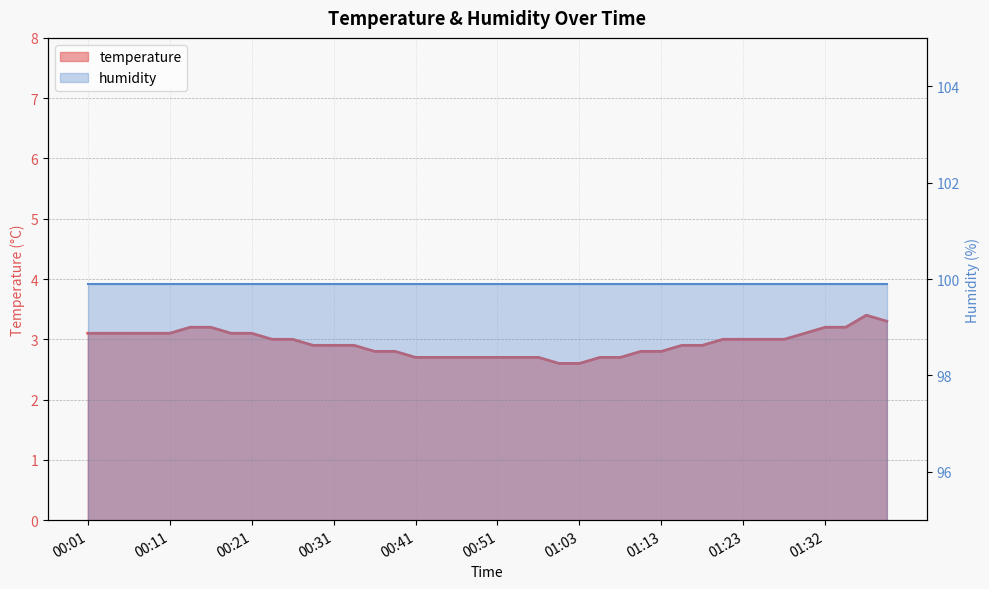

What is the label of the 16th point from the left?

00:38